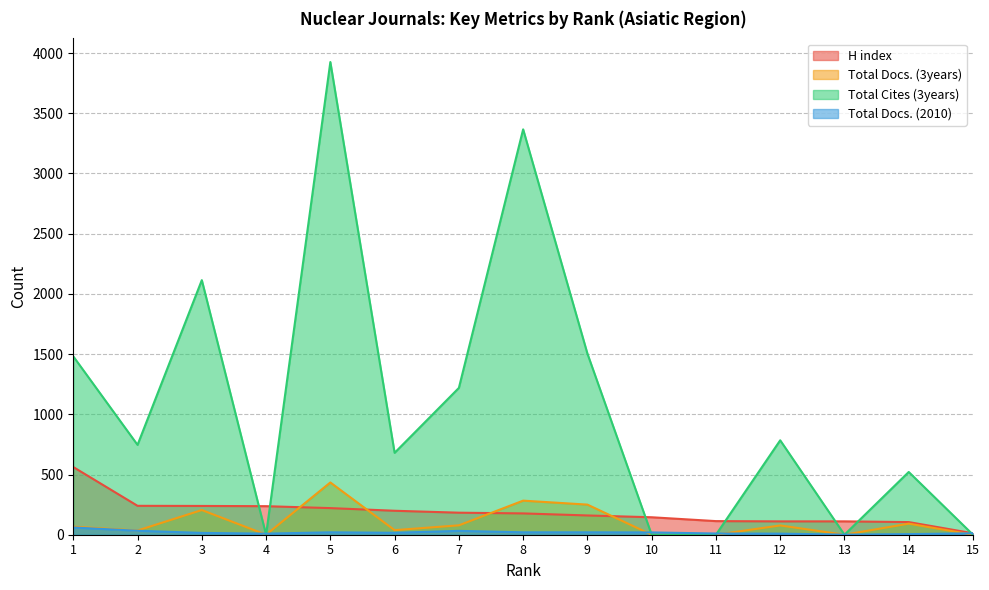

Reading left to right, list all the values displayed in this chart.

H index: 1=562	2=240	3=239	4=237	5=221	6=199	7=183	8=177	9=160	10=145	11=113	12=111	13=111	14=105	15=12
Total Docs. (3years): 1=67	2=35	3=205	4=0	5=434	6=38	7=78	8=283	9=250	10=0	11=0	12=77	13=0	14=92	15=0
Total Cites (3years): 1=1481	2=746	3=2114	4=0	5=3925	6=680	7=1219	8=3366	9=1504	10=0	11=0	12=784	13=0	14=521	15=0
Total Docs. (2010): 1=60	2=33	3=15	4=9	5=20	6=16	7=32	8=20	9=20	10=19	11=10	12=9	13=1	14=5	15=12